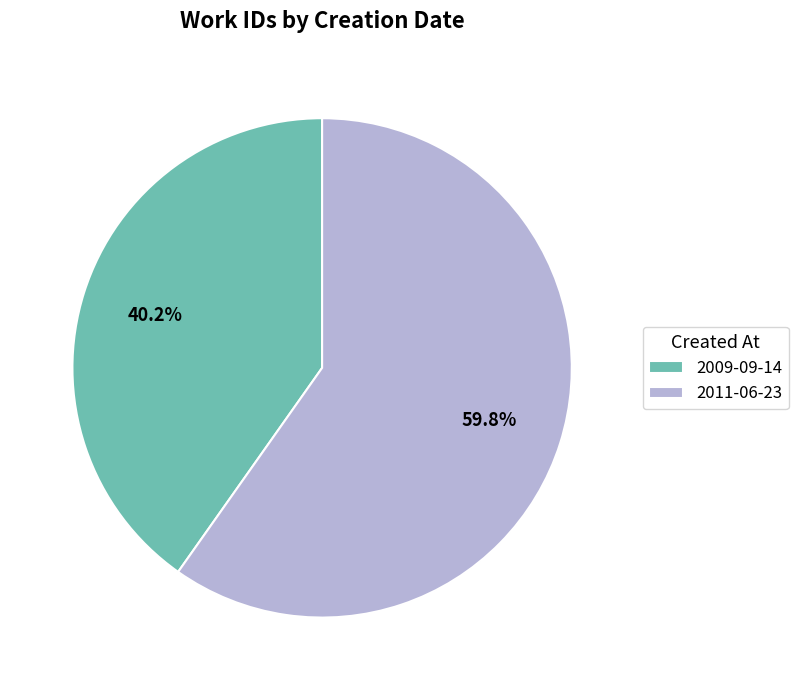

To the nearest percent, what portion does 2011-06-23 represent?

60%